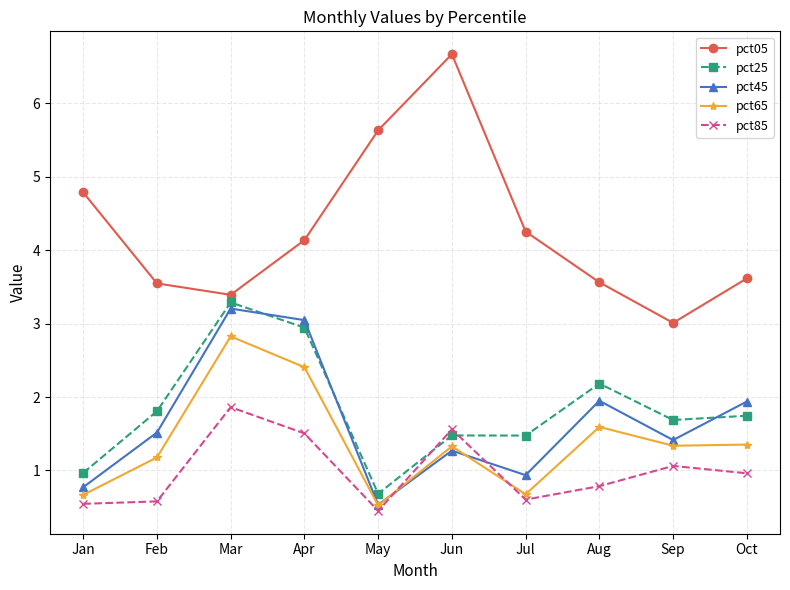

How many categories are shown in the chart?

10